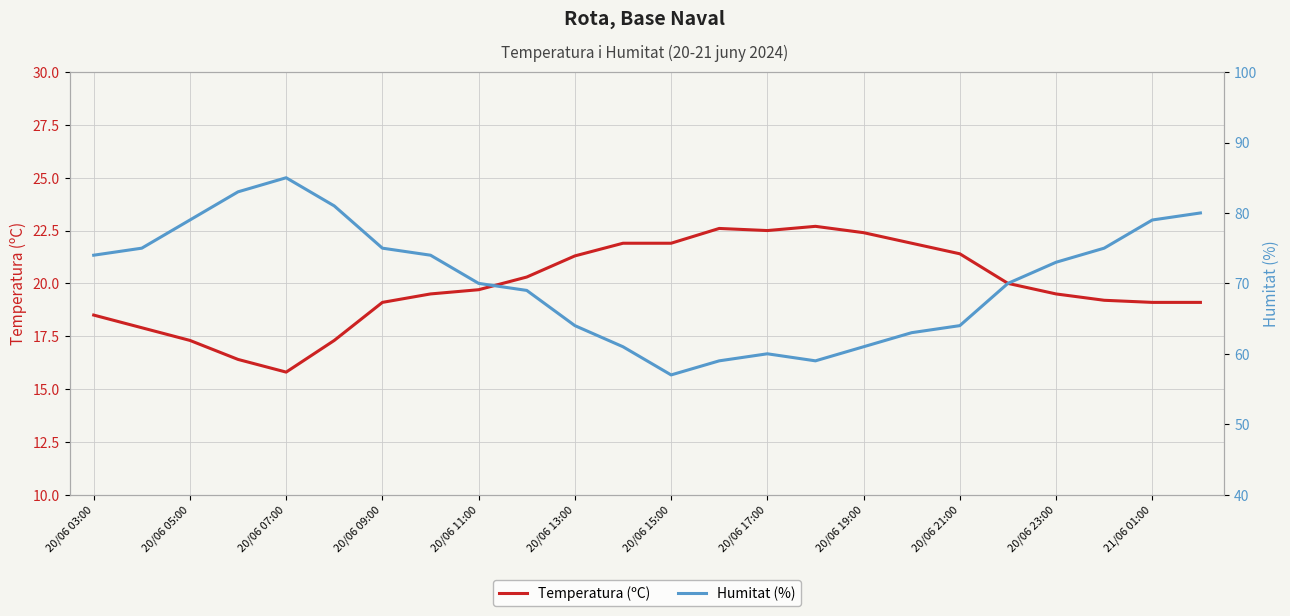

Where does the Temperatura (ºC) series first go above 19?

20/06 09:00